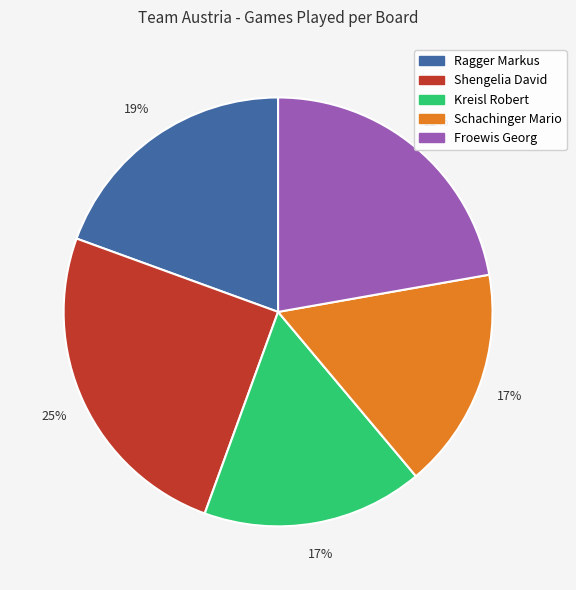

Is the sum of Froewis Georg and Shengelia David greater than half?

No